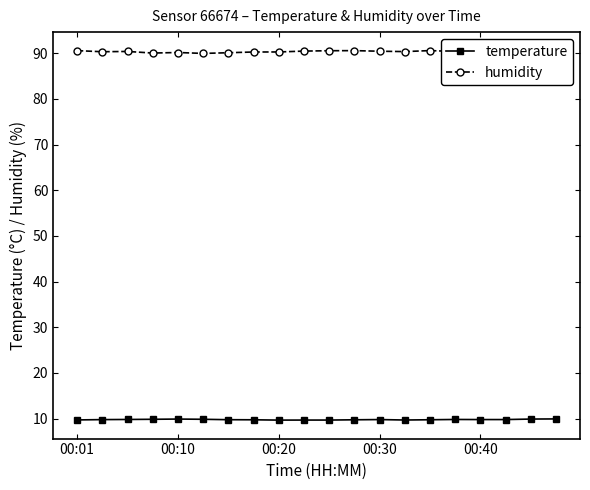

How many series are shown in this chart?

2